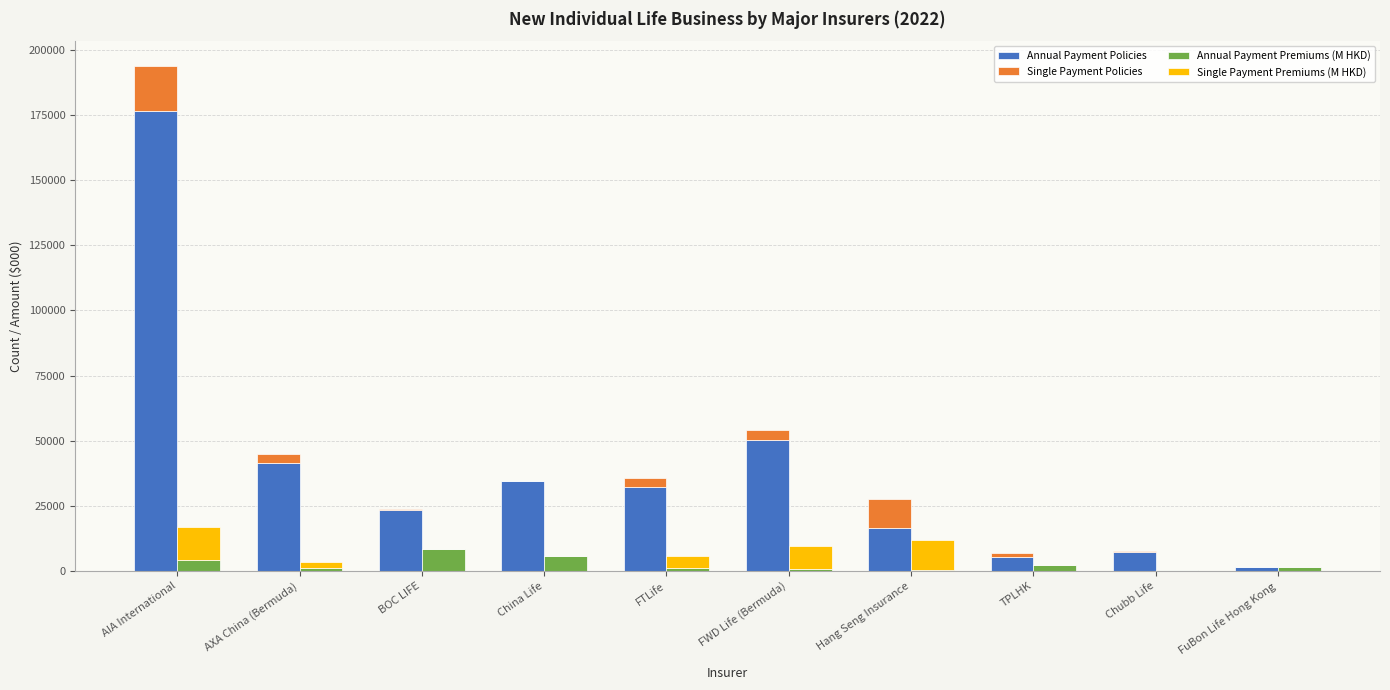

The value of Single Payment Premiums (M HKD) at FuBon Life Hong Kong is 0.0. True or false?

True